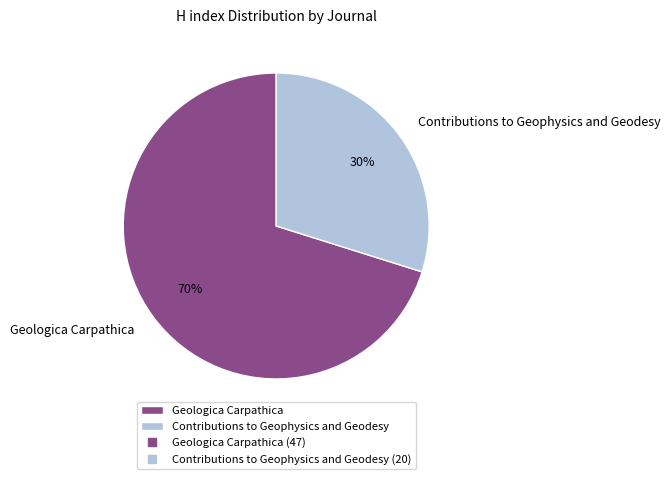

Which slice represents more than half of the pie?

Geologica Carpathica